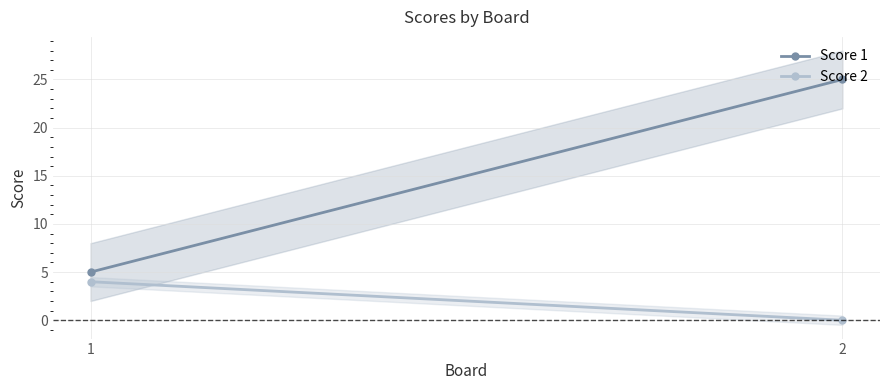

Between 1 and 2, which series saw the biggest shift?

Score 1